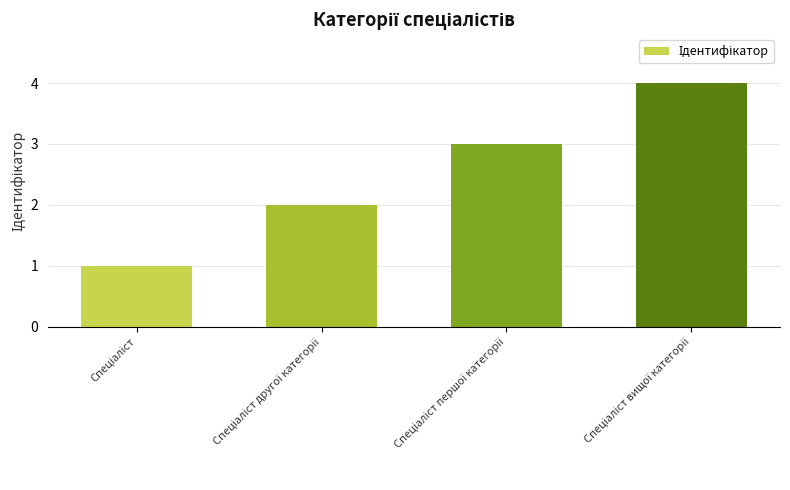

How many values are below 3?

2